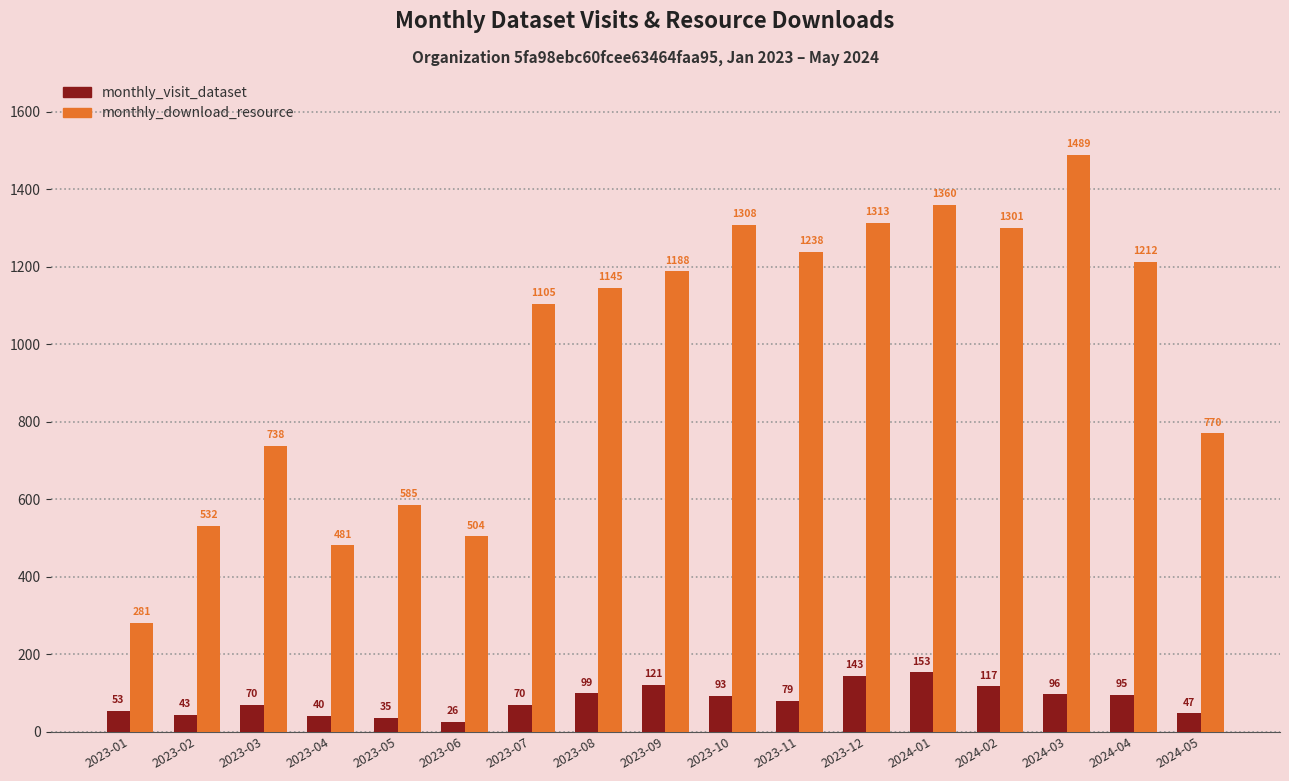

Which series has the largest total across all categories?

monthly_download_resource